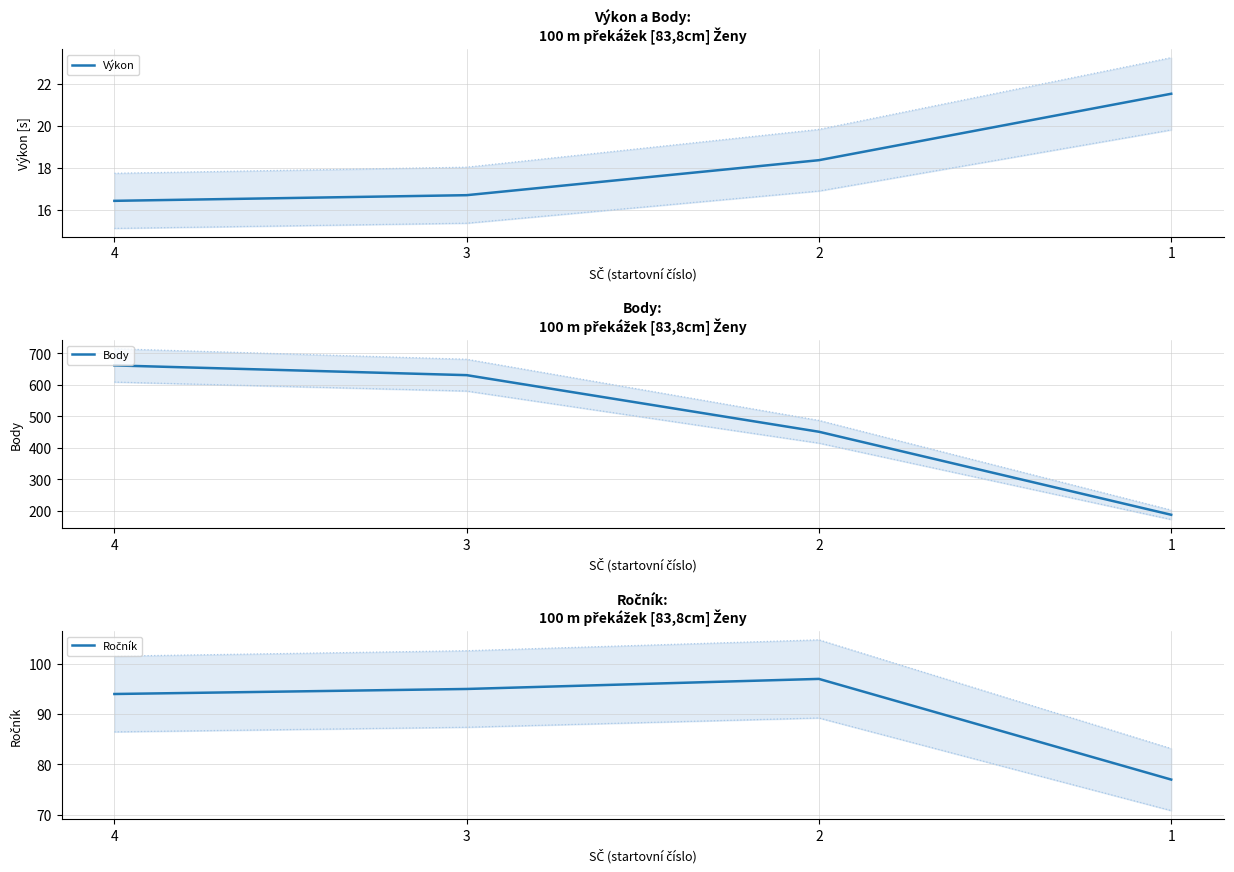

How many lines are shown in the chart?

3